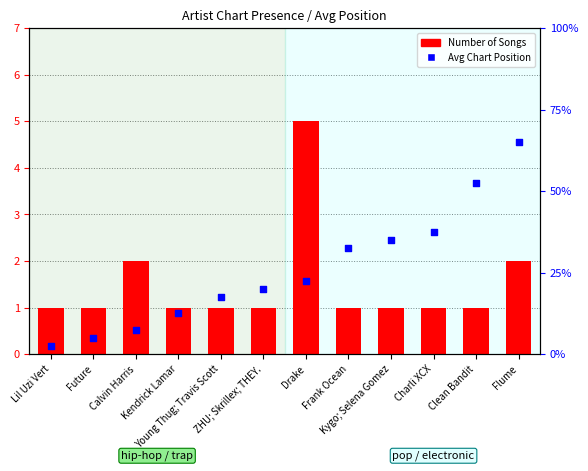

Which series has the largest total across all categories?

Avg Position